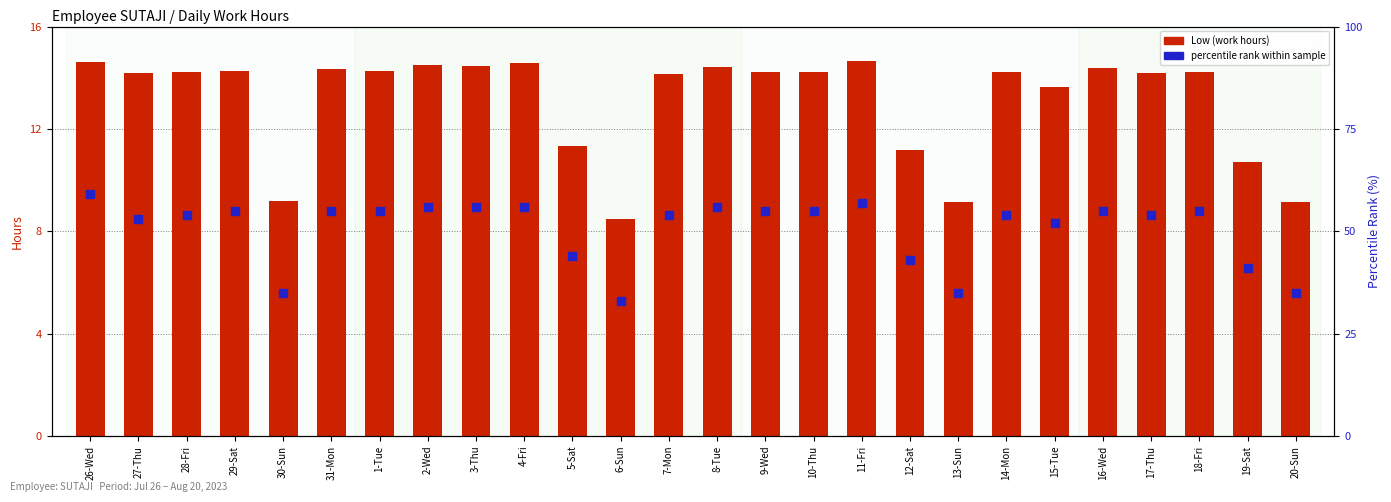

Which series contains the lowest Y value?

Low (work hours)